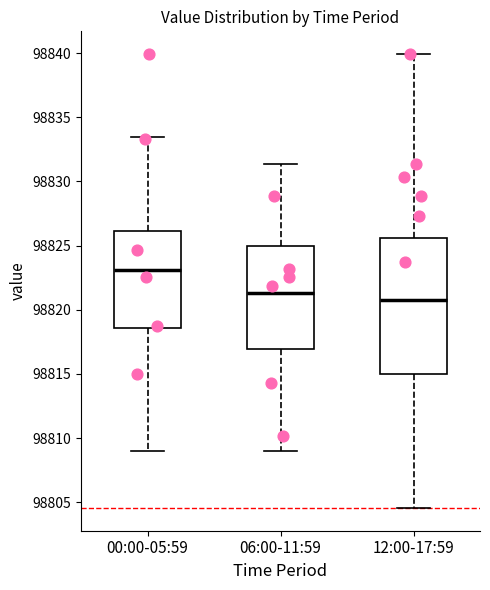

Where is the lower edge of the box for 00:00-05:59 on the y-axis? The values are not printed on the chart, so give them approximately, as read against the axis.

98818.5